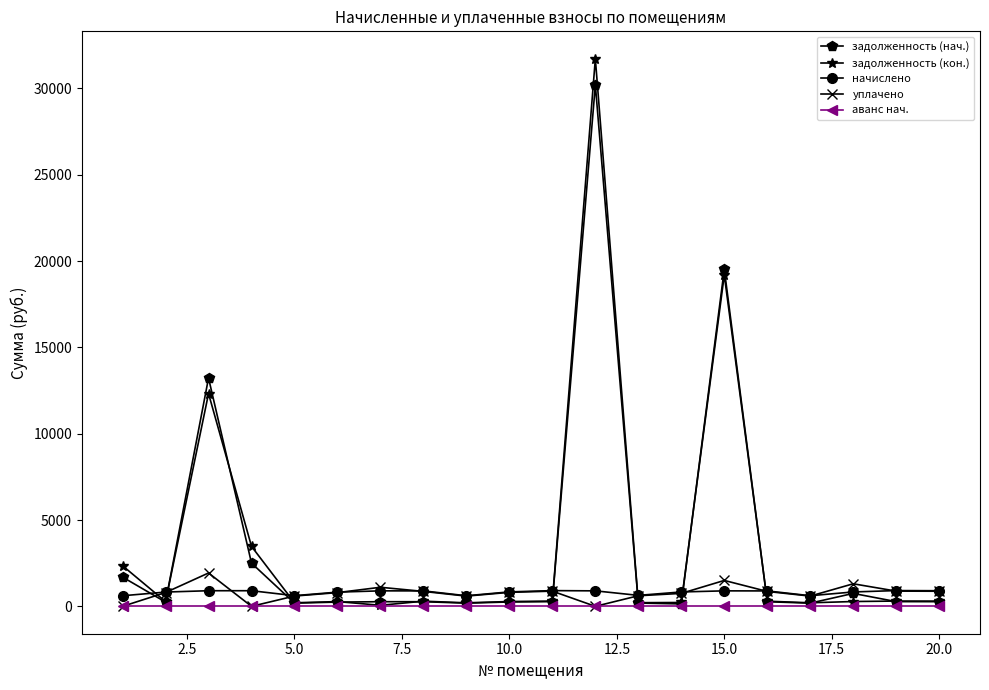

What is the greatest value displayed?

31721.3